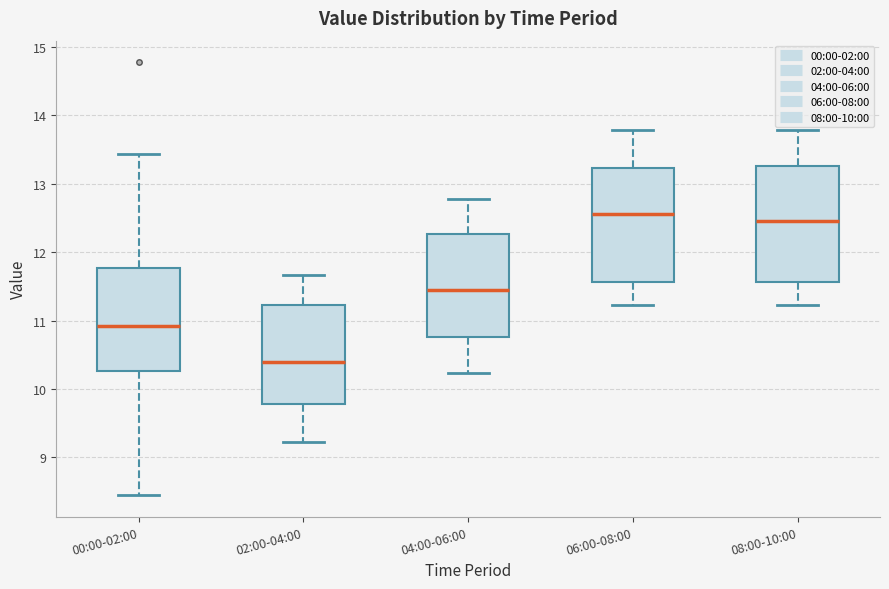

Reading left to right, read every box against the y-axis: the position of its median line, the range the box covers, and the ends of its whiskers. The values are not printed on the chart, so give them approximately, as read against the axis.

00:00-02:00: median 10.9, box 10.3 to 11.8, whiskers 8.5 to 13.4
02:00-04:00: median 10.4, box 9.8 to 11.2, whiskers 9.2 to 11.7
04:00-06:00: median 11.5, box 10.8 to 12.3, whiskers 10.2 to 12.8
06:00-08:00: median 12.6, box 11.6 to 13.2, whiskers 11.2 to 13.8
08:00-10:00: median 12.5, box 11.6 to 13.3, whiskers 11.2 to 13.8